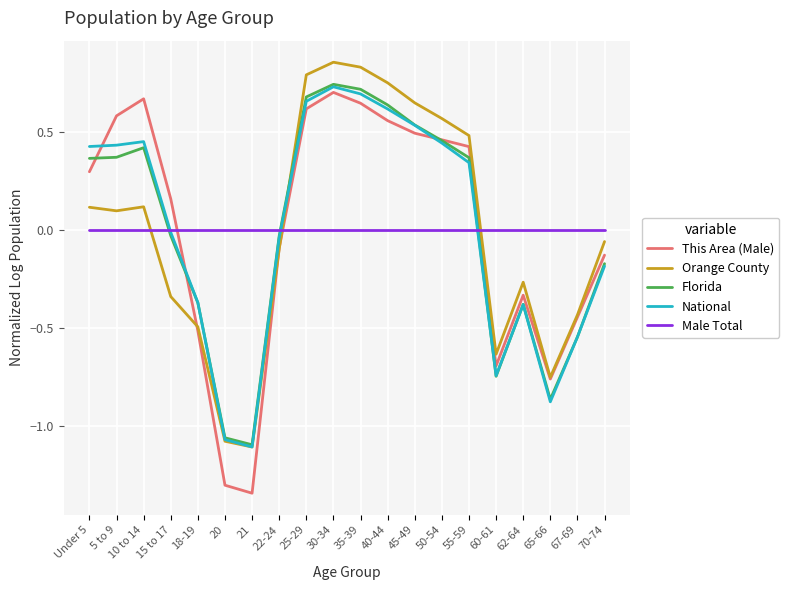

The value of Male Total at 21 is 0.0. True or false?

True